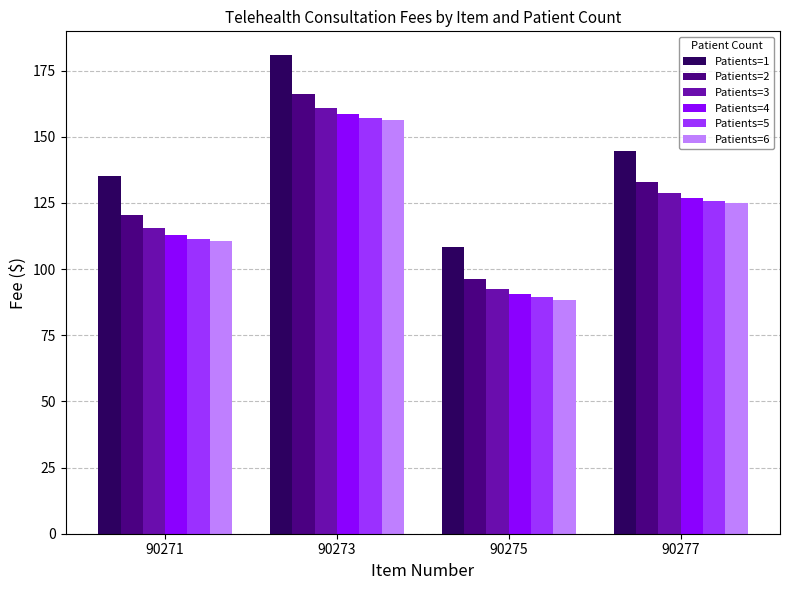

What is the maximum value shown in the chart?

180.8